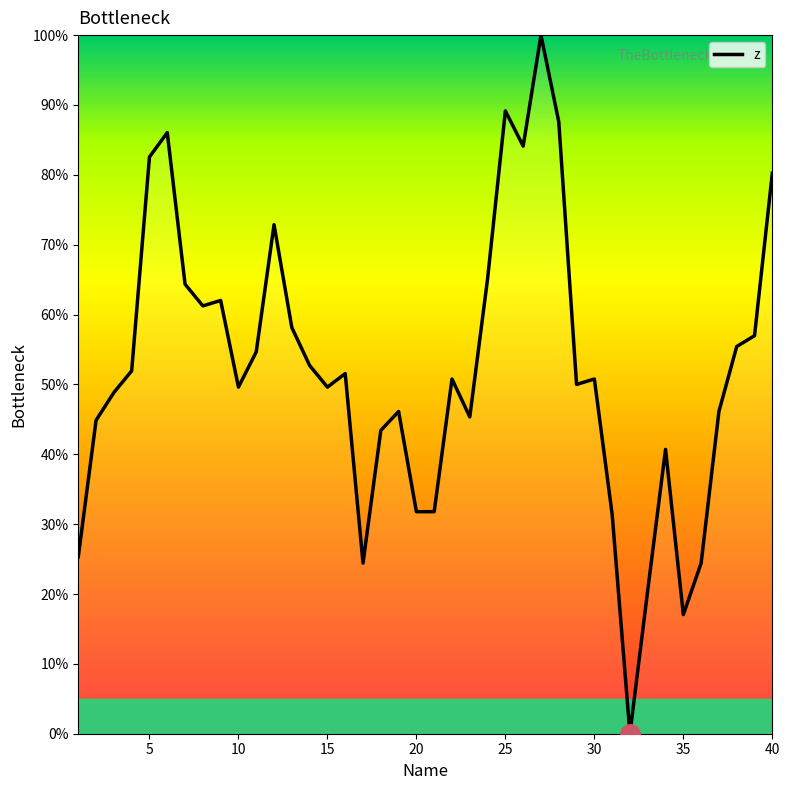

What is the difference between the maximum and minimum values?

100.0